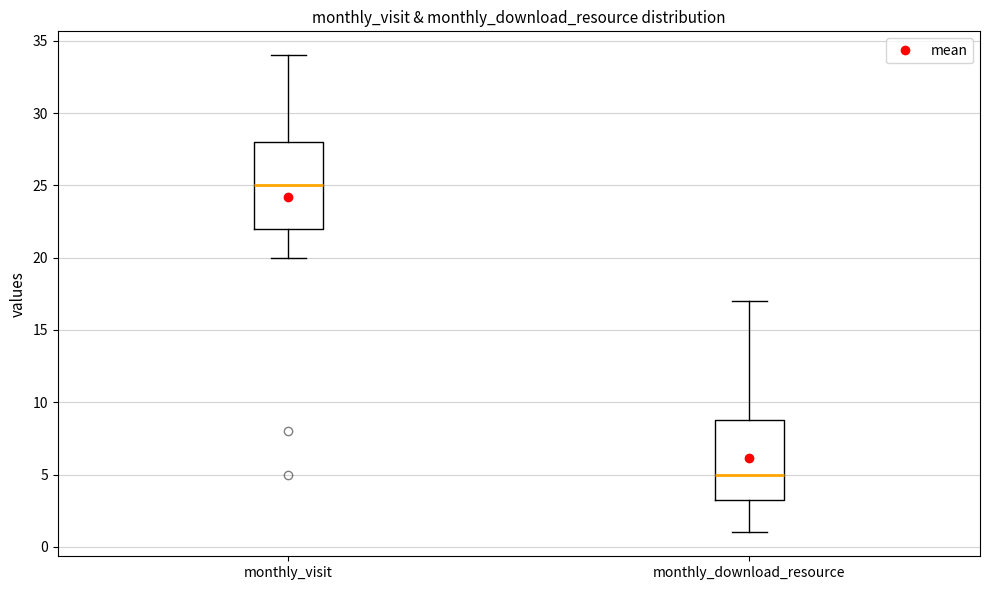

Which box is the tallest, from its lower edge to its upper edge?

monthly_visit